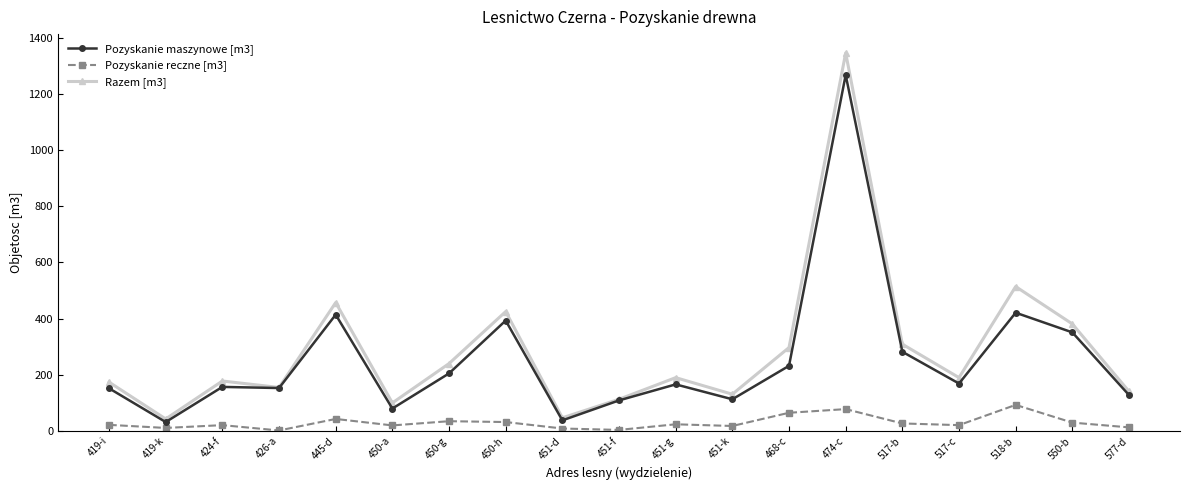

True or false: Pozyskanie reczne [m3] and Razem [m3] intersect in this chart.

False